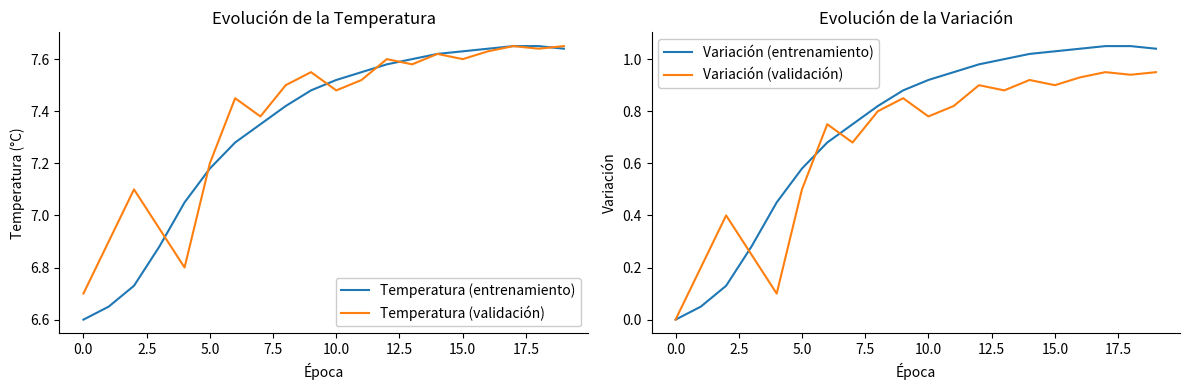

At which category is the sum across all series the highest?

17